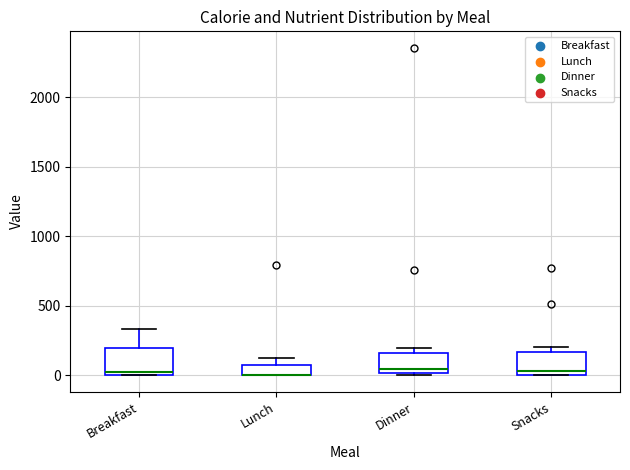

Reading left to right, read every box against the y-axis: the position of its median line, the range the box covers, and the ends of its whiskers. The values are not printed on the chart, so give them approximately, as read against the axis.

Breakfast: median 0 (just above the box's lower edge), box 0 to 200, whiskers 0 to 350
Lunch: median 0 (drawn on the box's lower edge), box 0 to 100, whiskers 0 to 150
Dinner: median 50, box 0 to 150, whiskers 0 (just below the box's lower edge) to 200
Snacks: median 50, box 0 to 150, whiskers 0 to 200